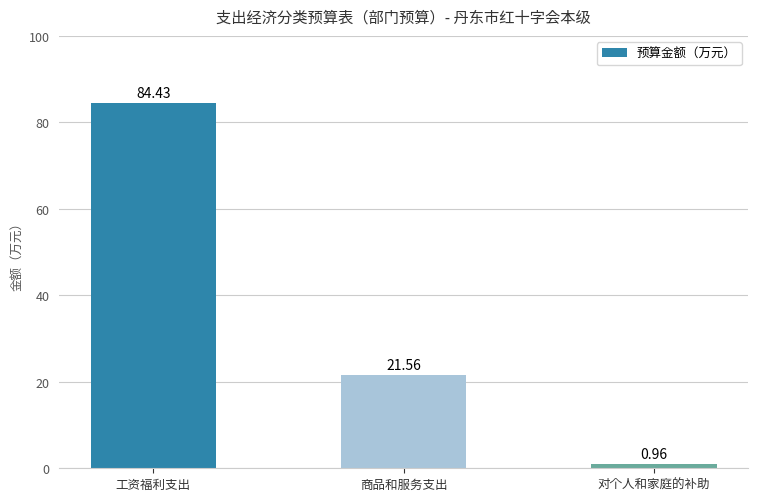

What is the greatest value displayed?

84.4